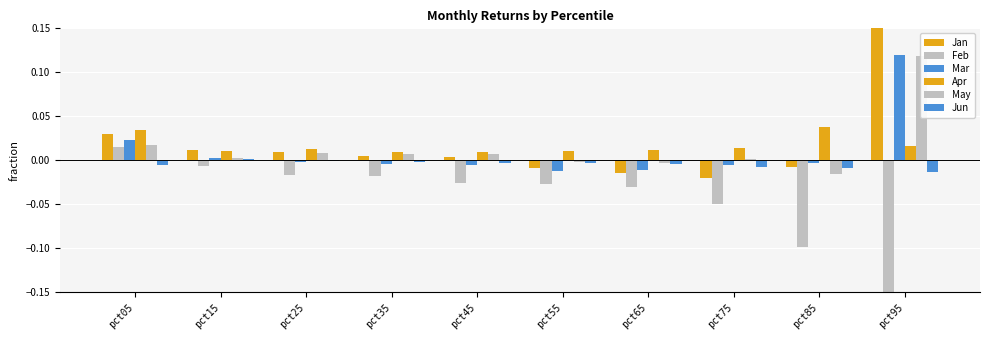

What is the sum of all Mar values?

0.1